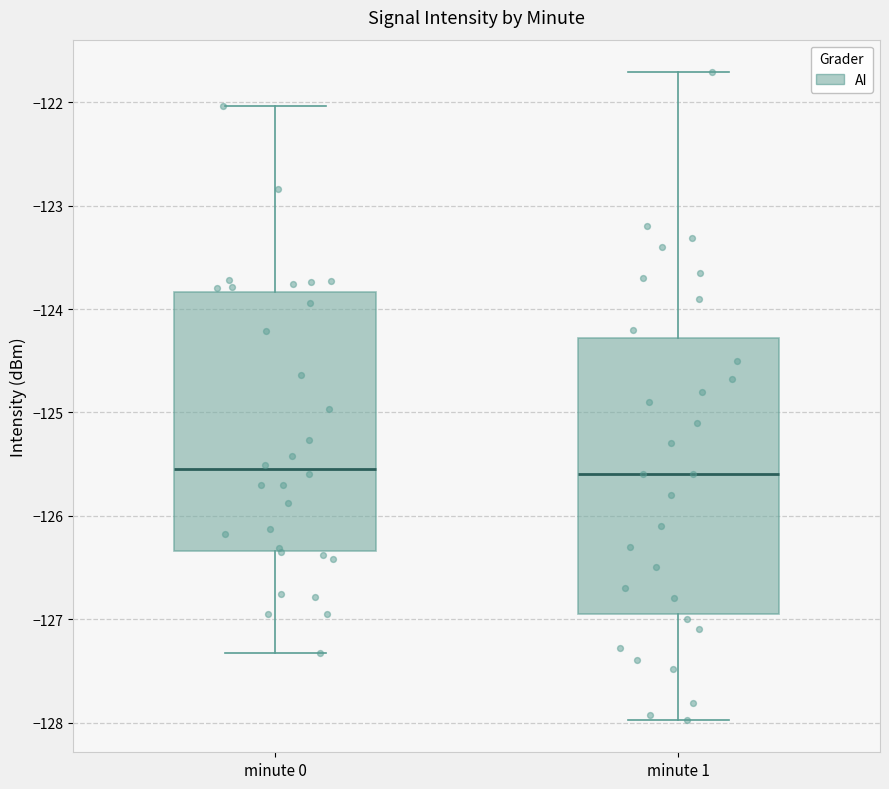

Reading left to right, transcribe this box plot: for each box, give where its median line is, the range the box spans, and where its two whiskers end, as read against the y-axis. The values are not printed on the chart, so give them approximately, as read against the axis.

minute 0: median -125.6, box -126.3 to -123.8, whiskers -127.3 to -122.0
minute 1: median -125.6, box -126.9 to -124.3, whiskers -128.0 to -121.7